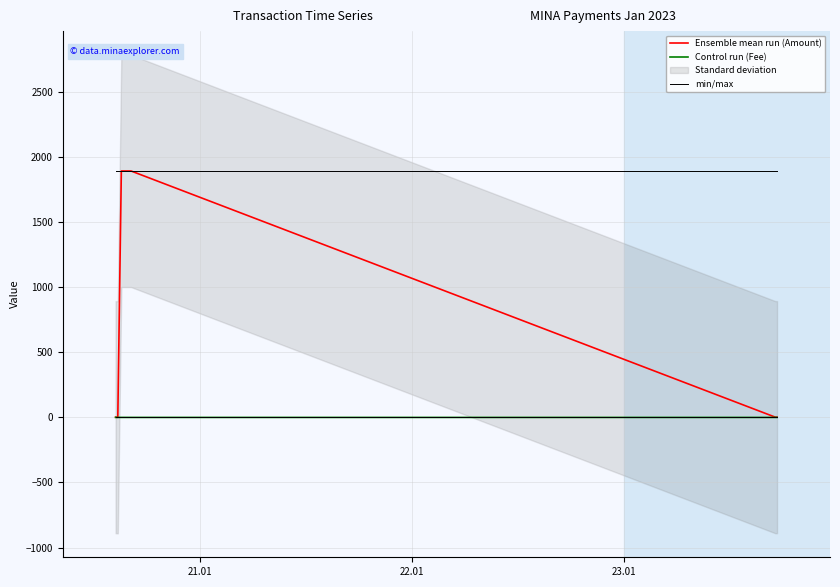

True or false: Control run (Fee) and min/max cross at least once.

False